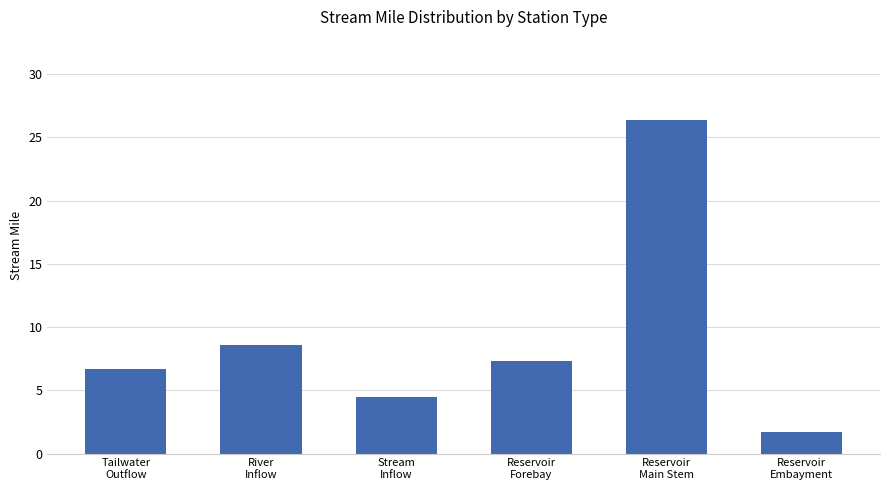

The chart shows a value of 8.6 at River
Inflow. True or false?

True